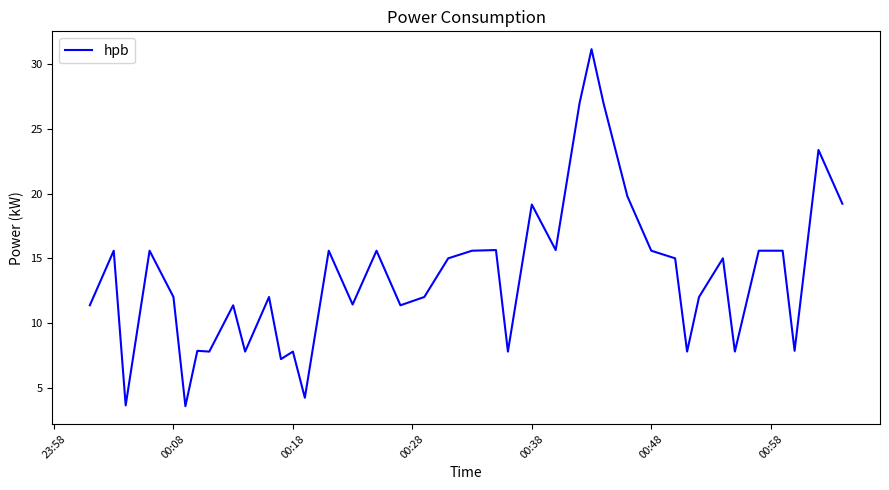

What is the maximum value shown in the chart?

31.2